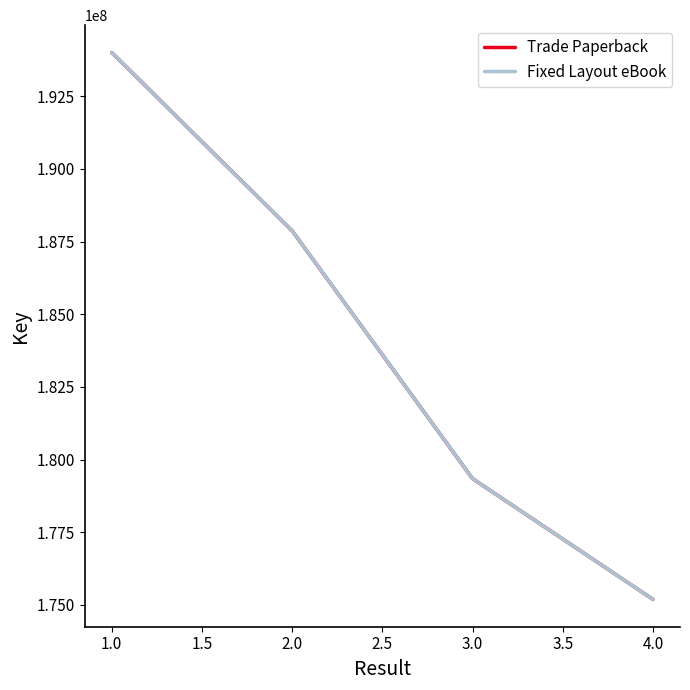

Is this an area chart (filled region under the line)?

No